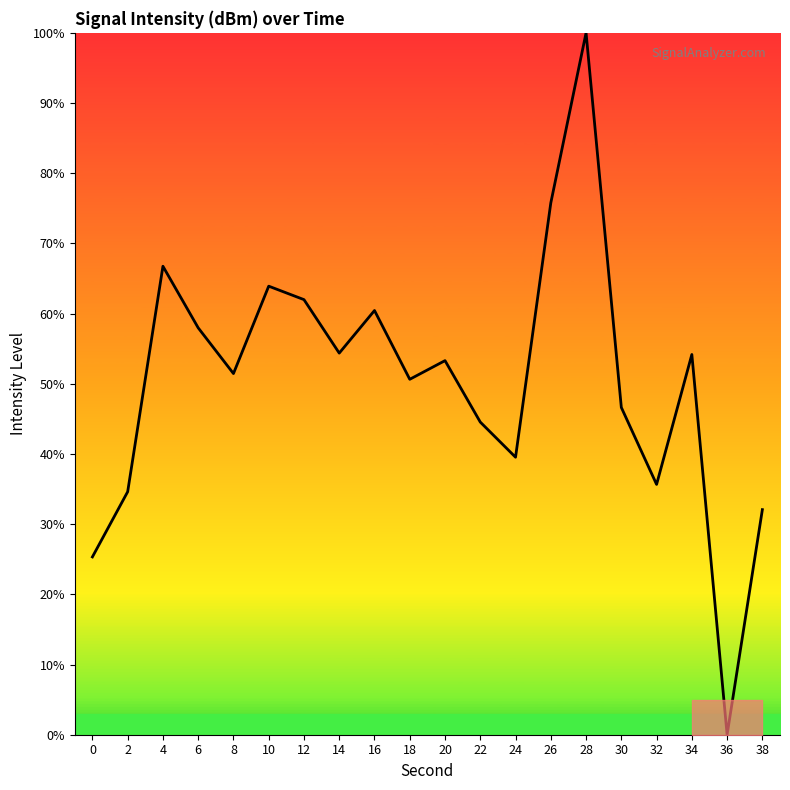

Which has a higher value, 6 or 16?

16